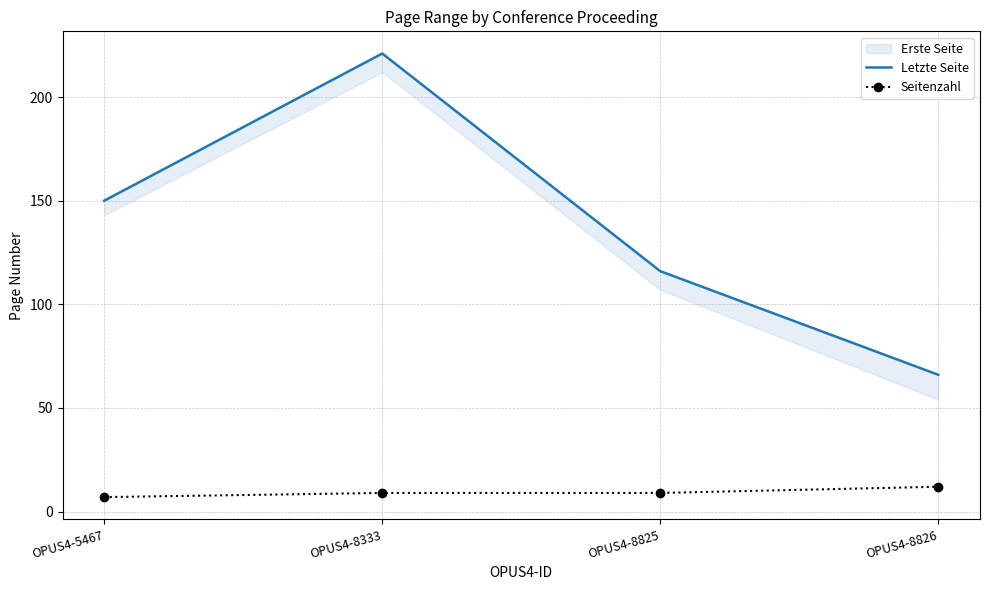

Read the Seitenzahl value at OPUS4-8825.

9